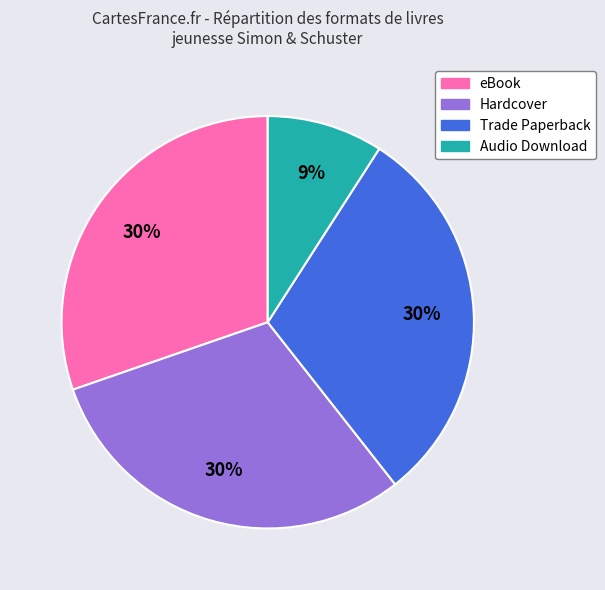

Which category has the smallest portion of the pie?

Audio Download